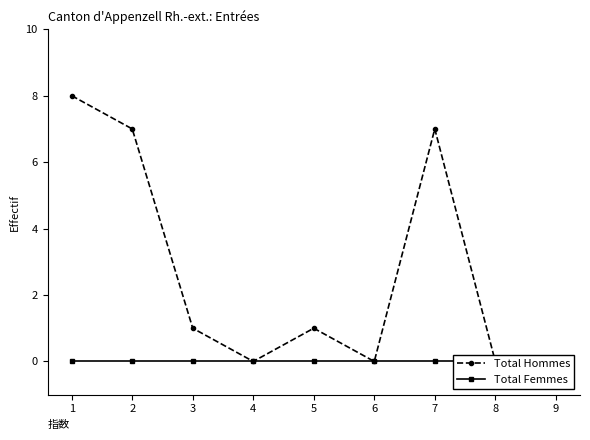

True or false: Total Femmes has more than 1 interior local peaks.

False